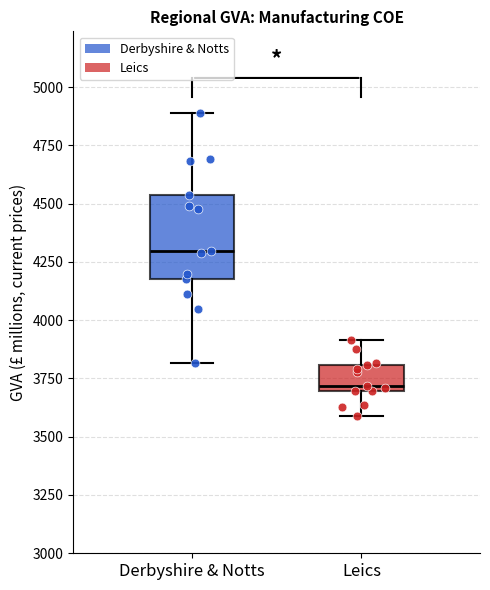

Which box's median line is the highest?

Derbyshire & Notts